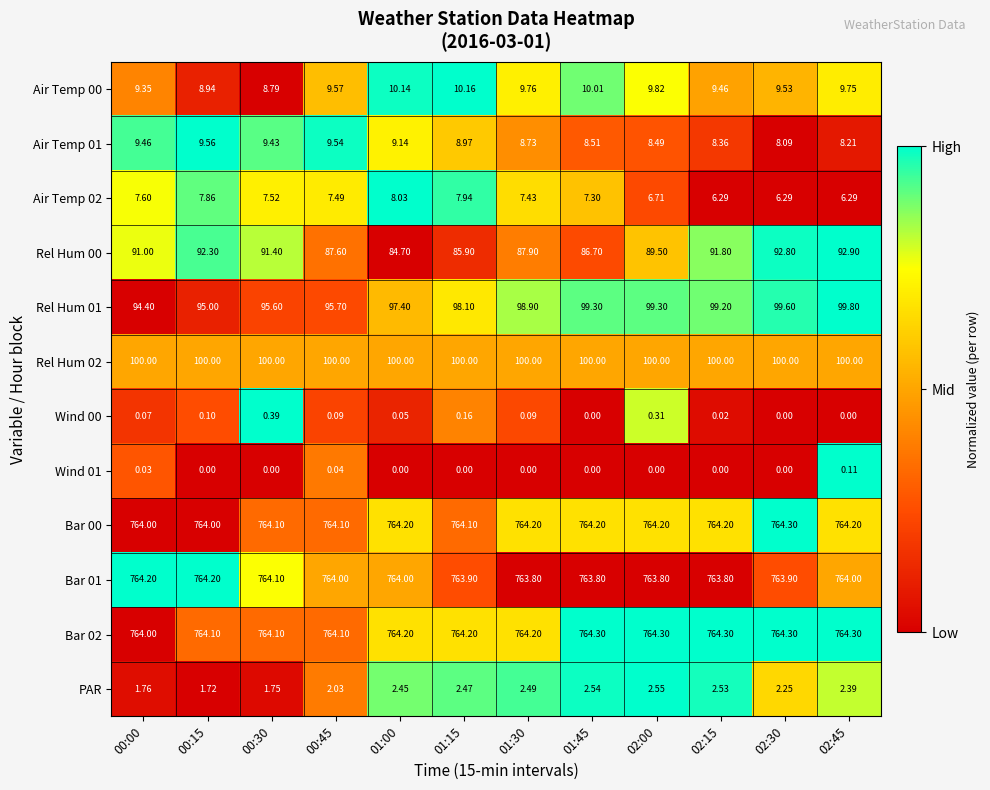

Between 01:30 and 01:45, which series saw the biggest shift?

Rel Hum 00